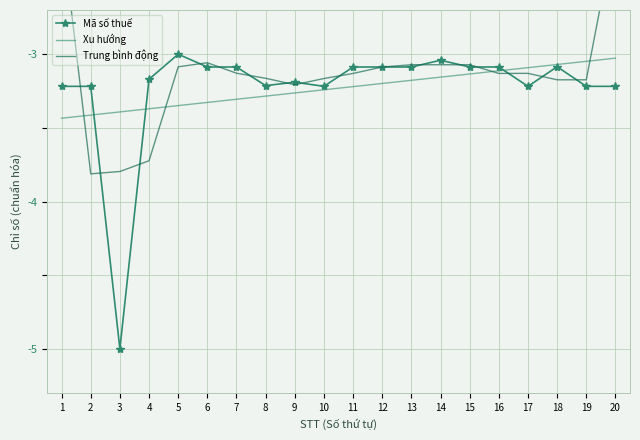

What is the spread (max minus min) of values at 18?

0.1